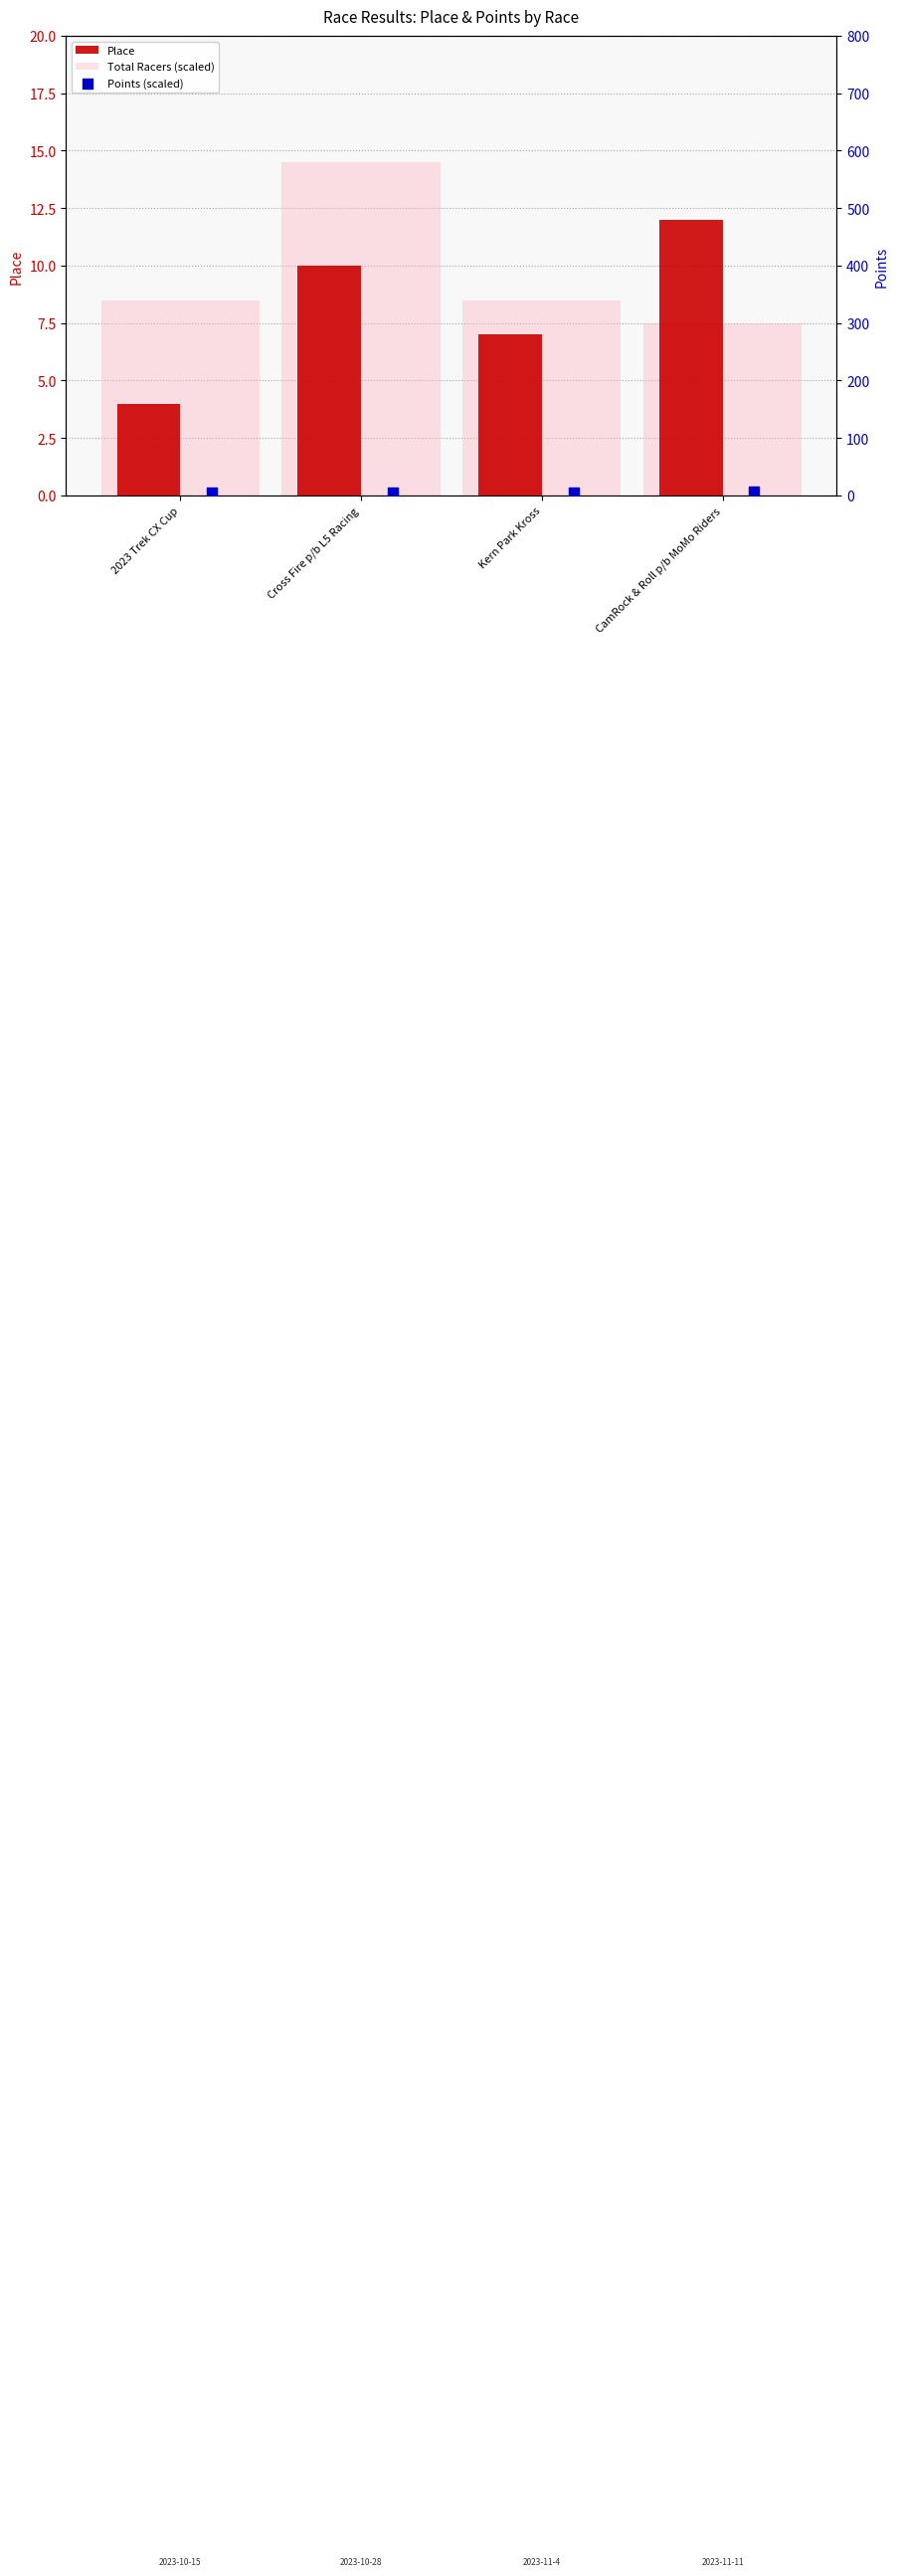

At which category is the sum across all series the highest?

Cross Fire p/b L5 Racing